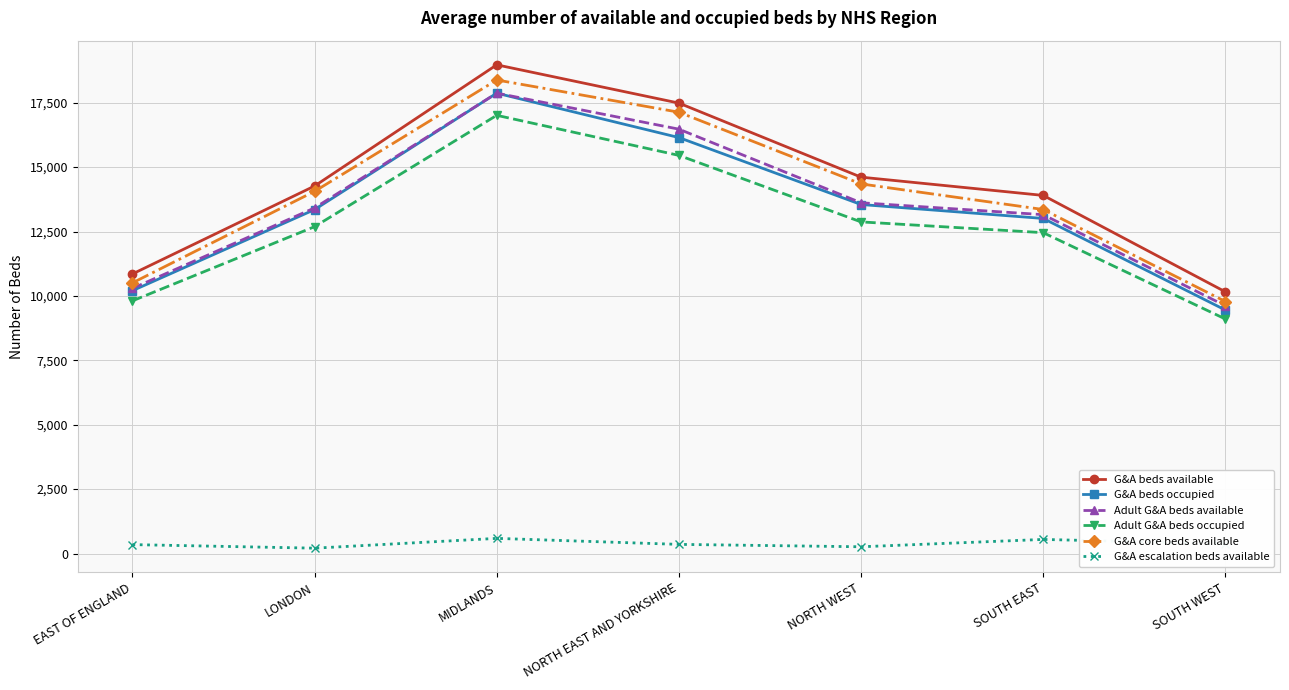

At which label does G&A escalation beds available first exceed 355?

MIDLANDS